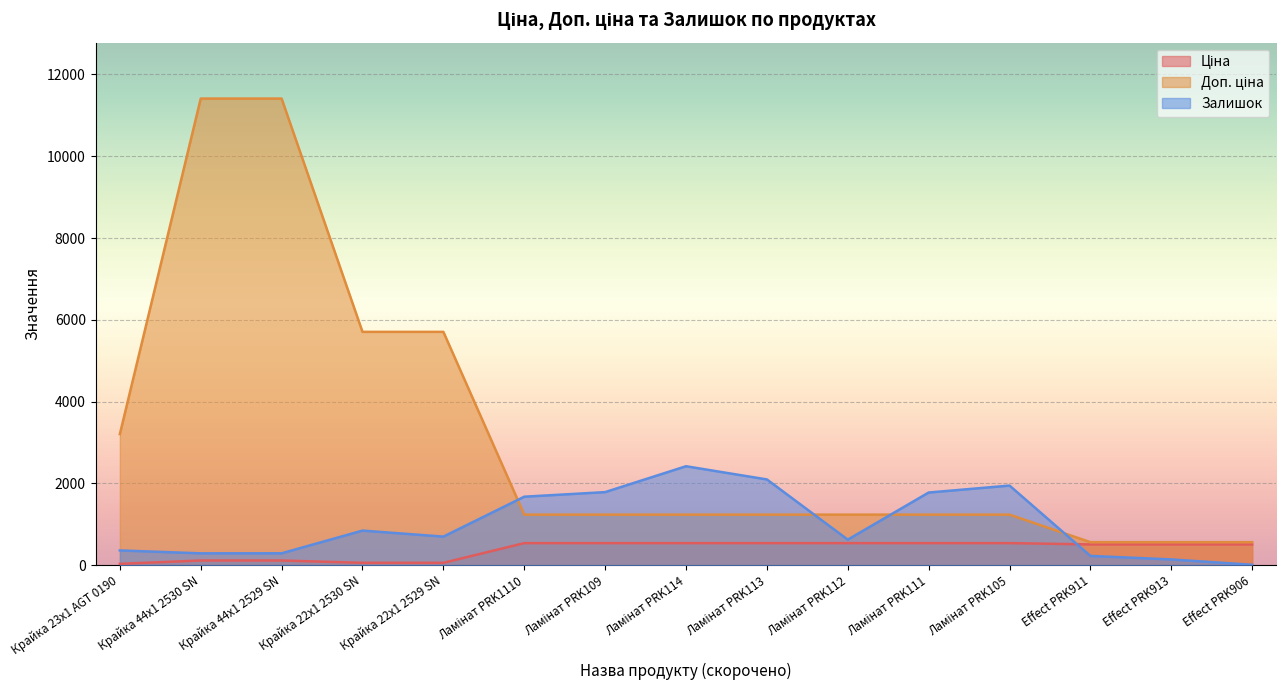

Between Ламінат PRK109 and Ламінат PRK114, which series saw the biggest shift?

Залишок